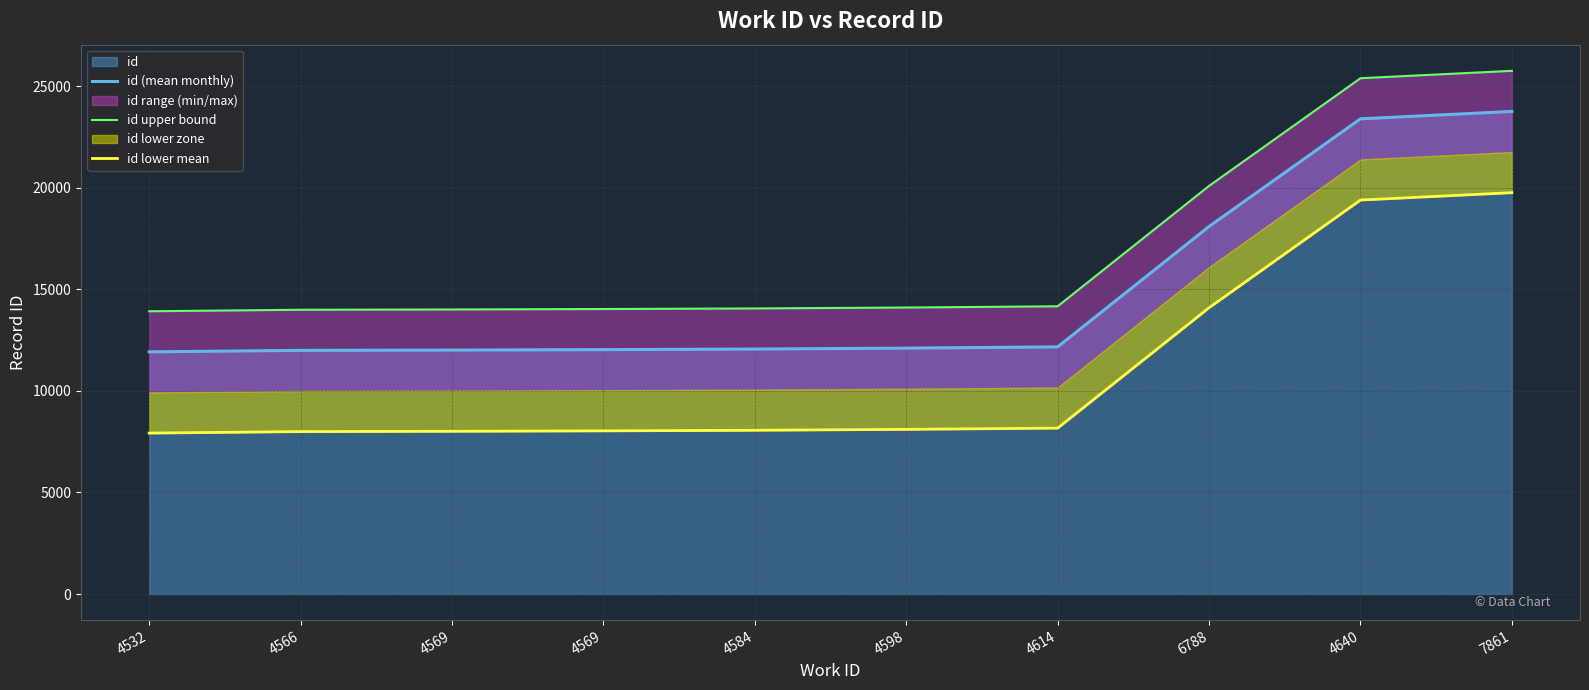

What is the maximum value for id lower mean?

19764